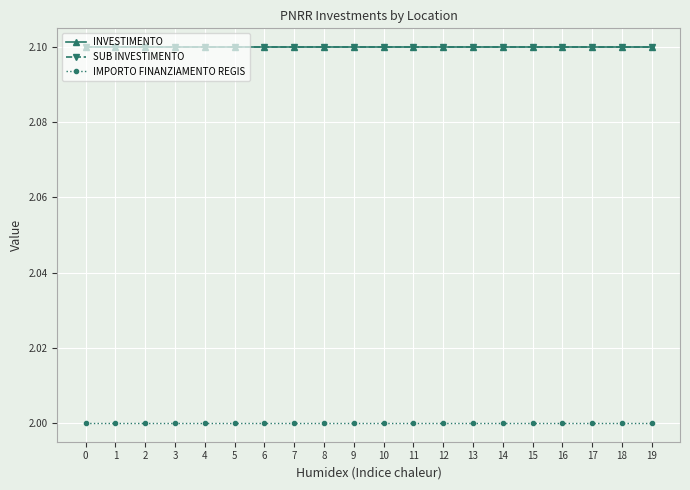

What is the maximum value for IMPORTO FINANZIAMENTO REGIS?

2.0